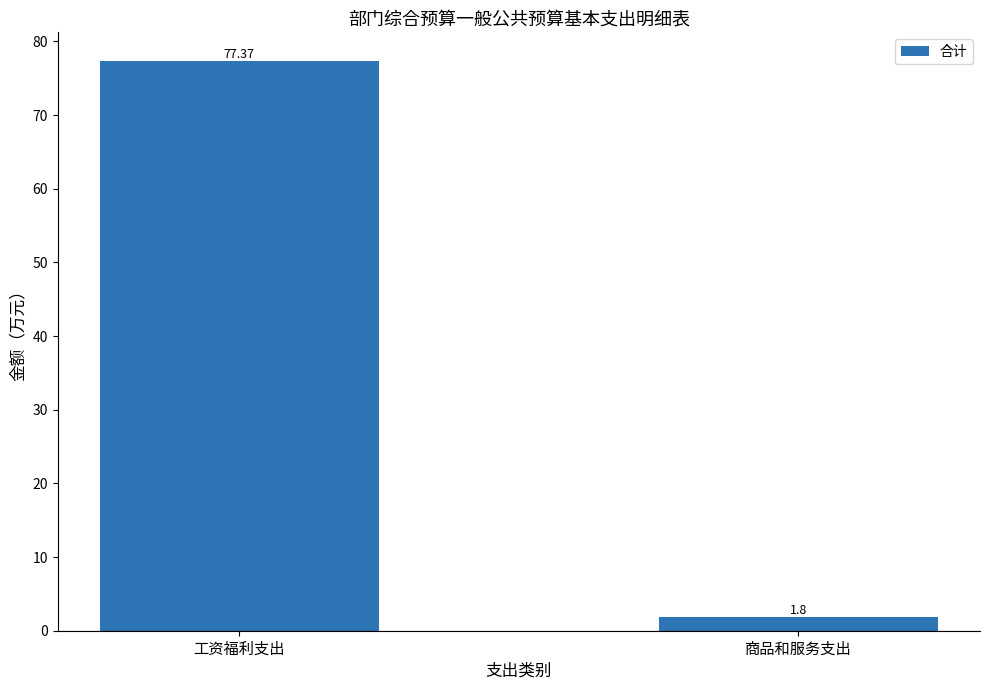

What is the sum of all values?

79.2